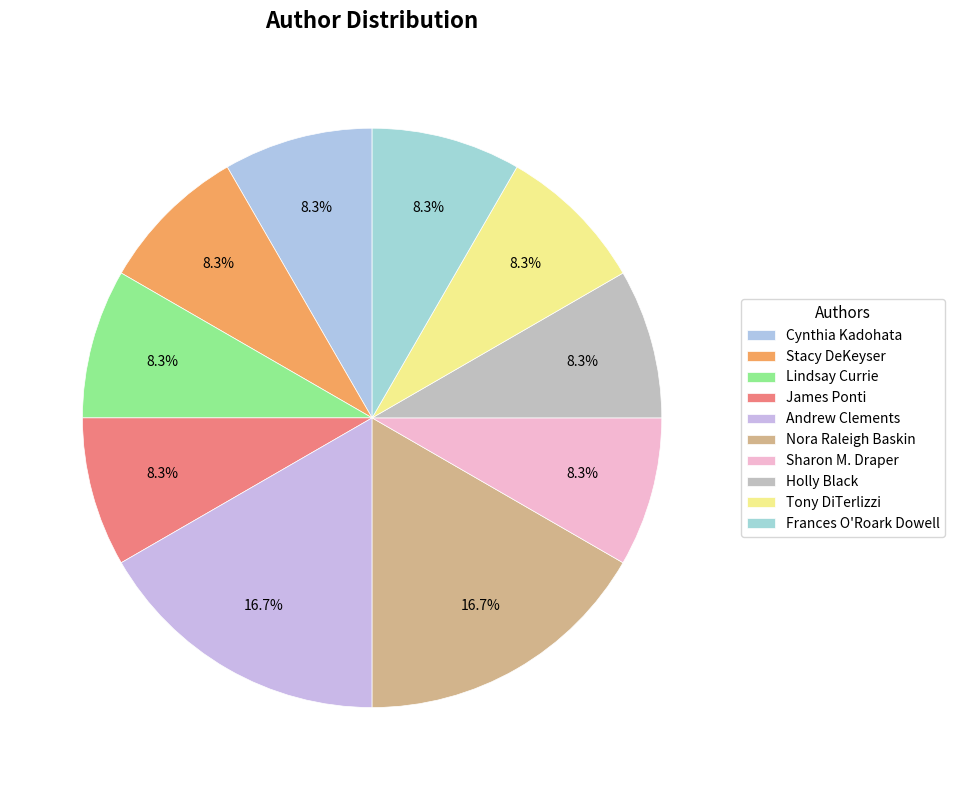

To the nearest percent, what is the difference between the largest and smallest slice percentages?

8%